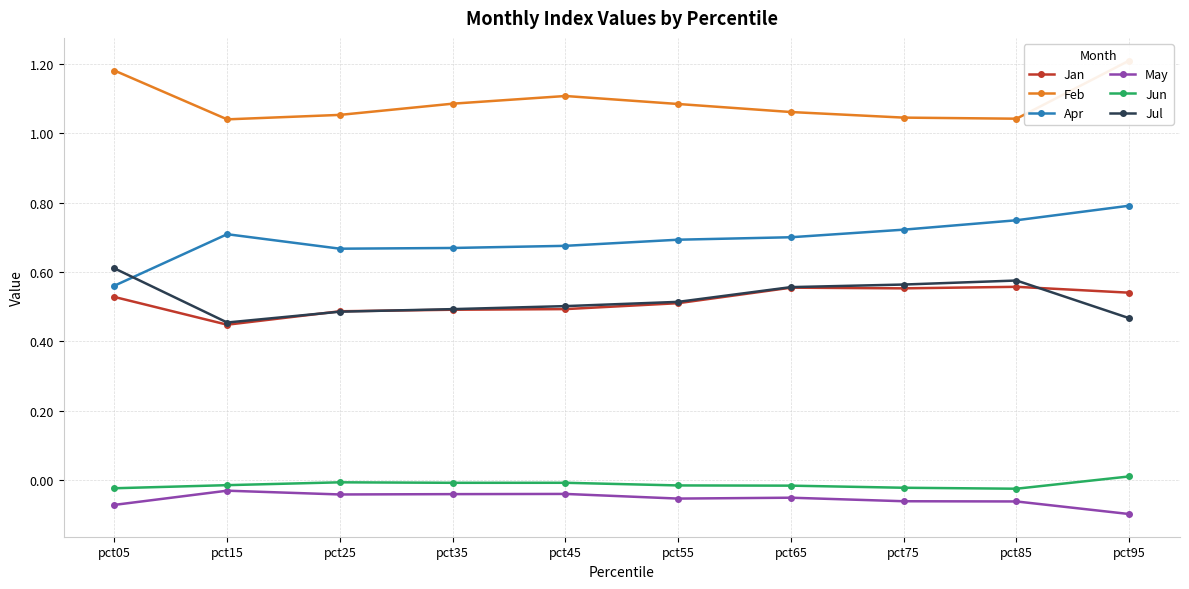

Where is the first local maximum for Feb?

pct45